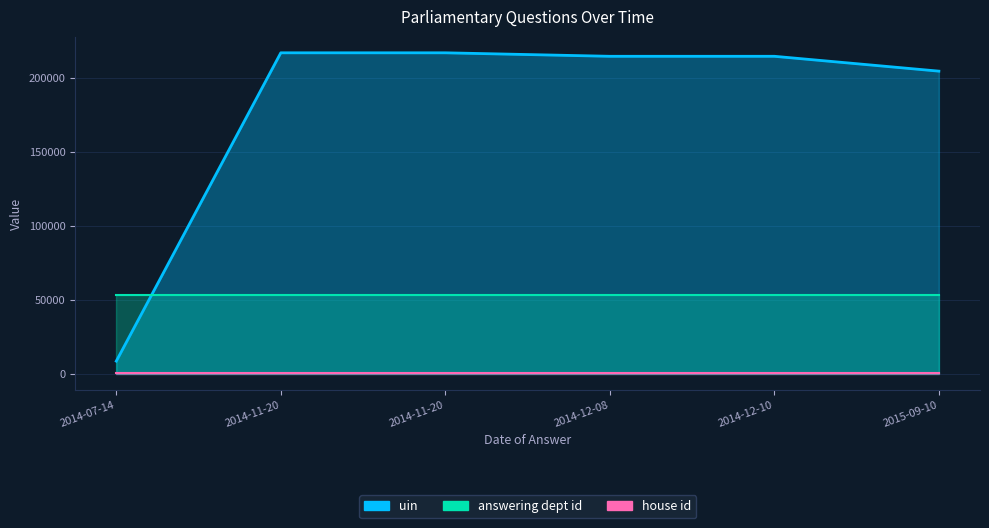

The uin series shows 216976 at 2014-11-20. True or false?

True